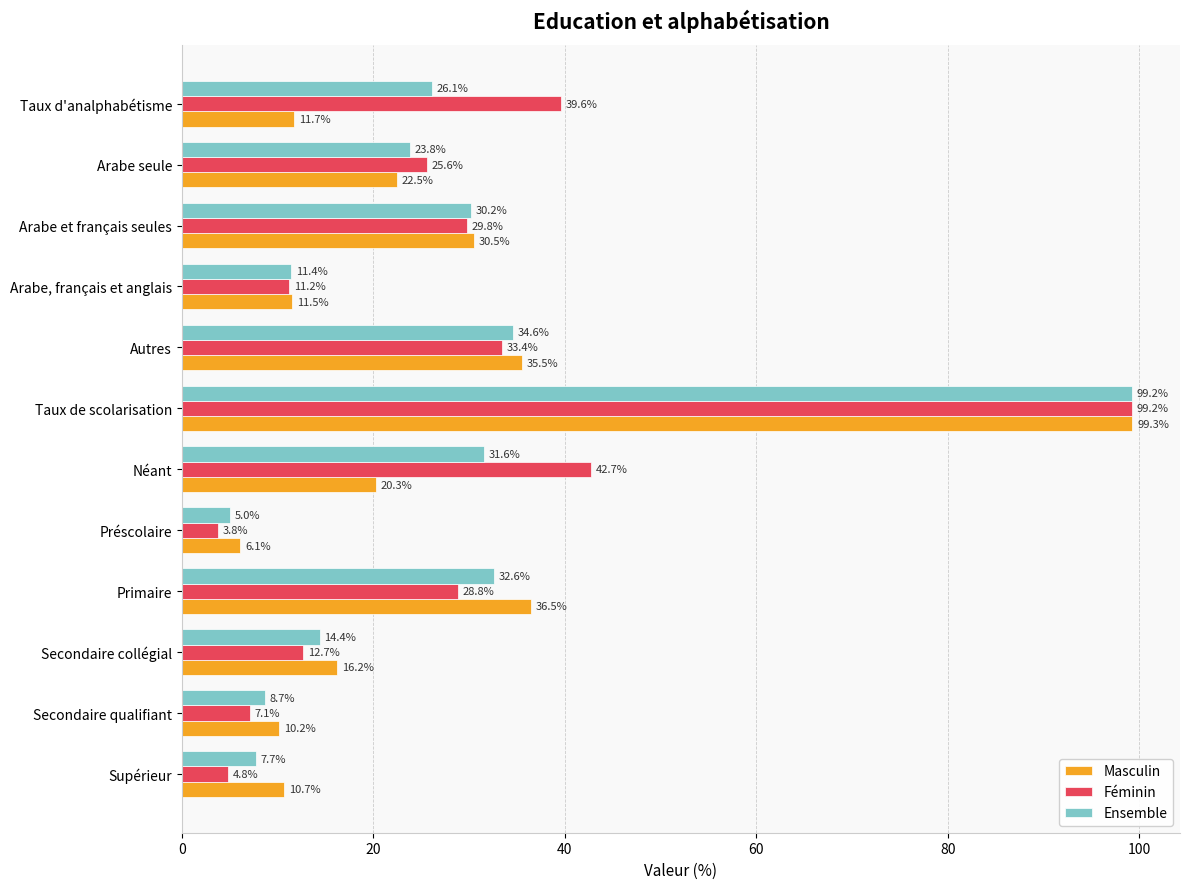

What are all the series names shown in the legend?

Masculin, Féminin, Ensemble